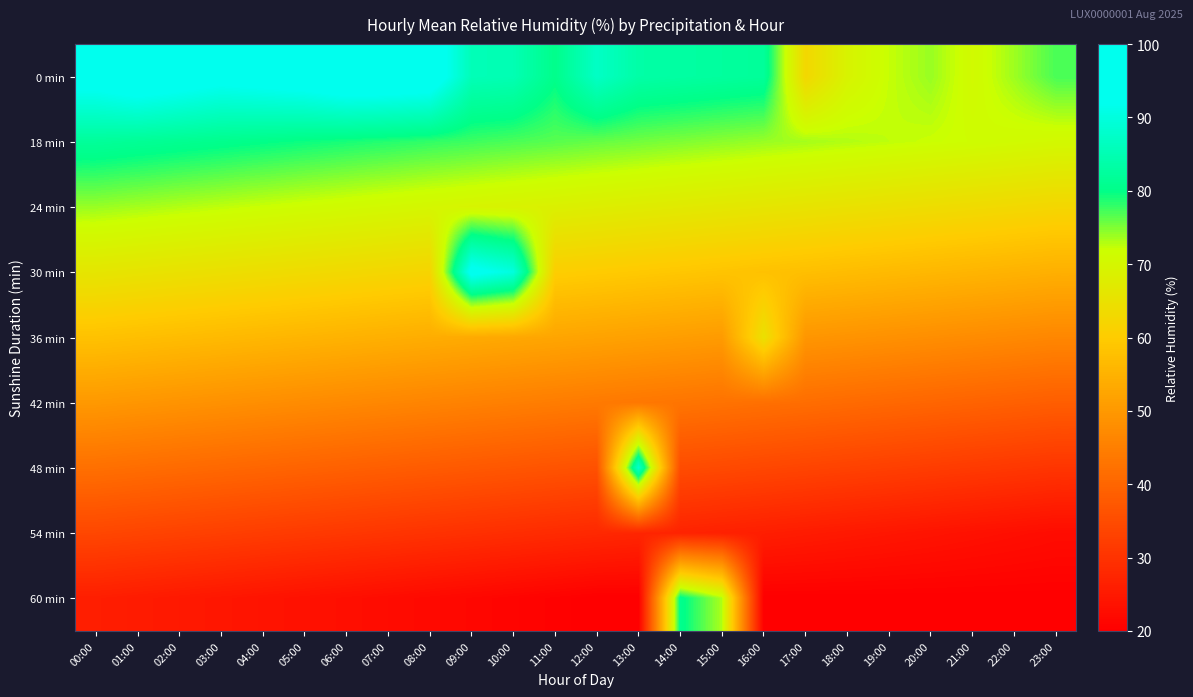

Which series has the largest total across all categories?

0 min